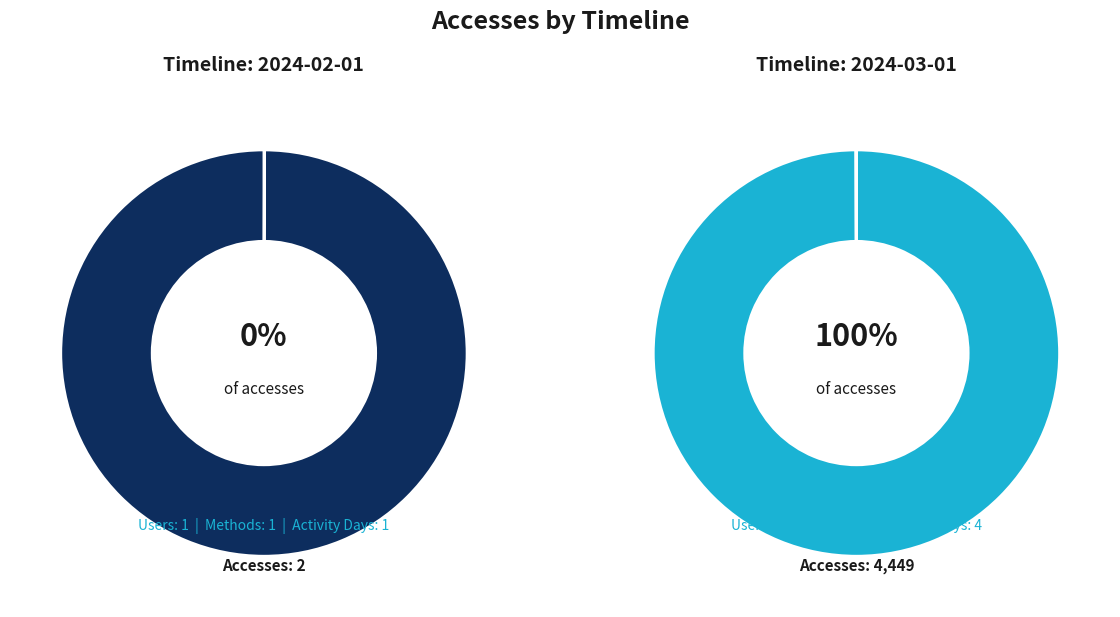

Which category has the biggest portion of the pie?

2024-03-01